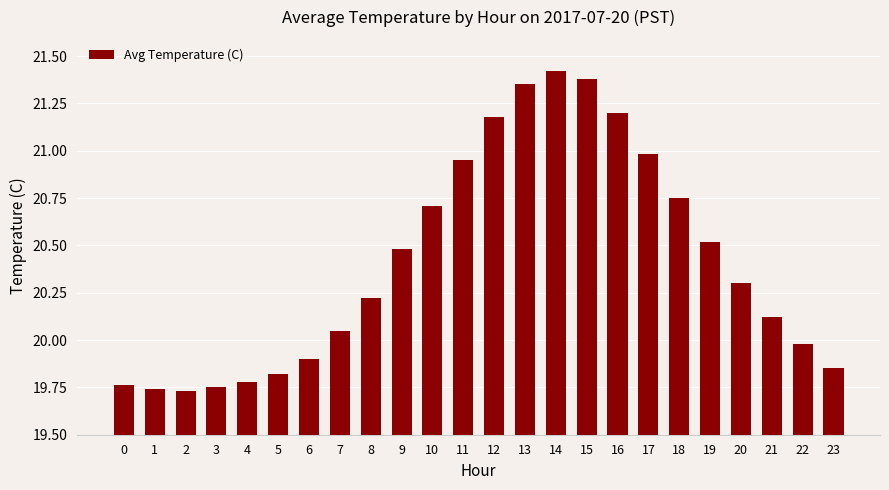

What is the value of the 9th bar from the left?

20.2